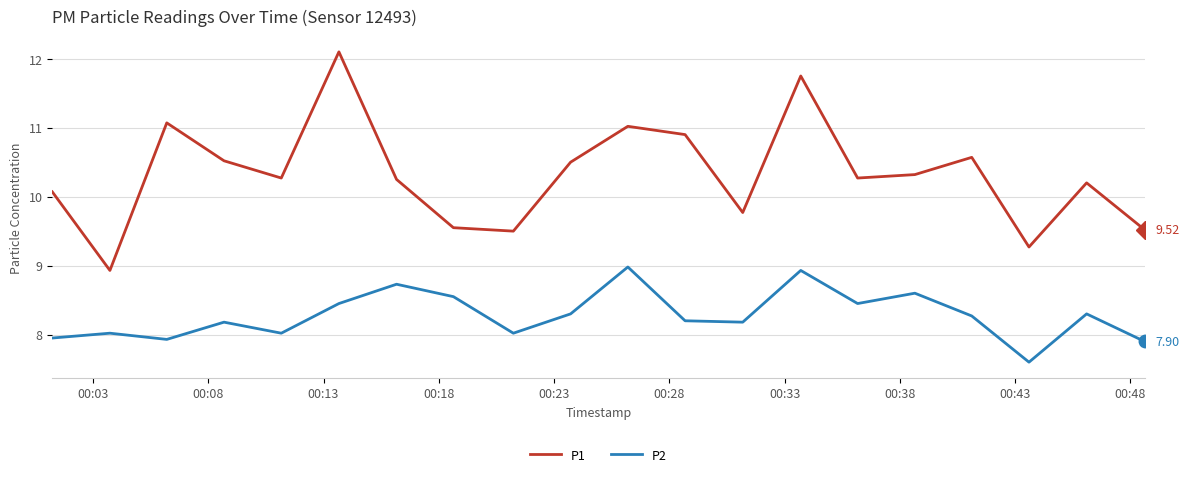

List the series in order of their peak value, lowest first.

P2, P1